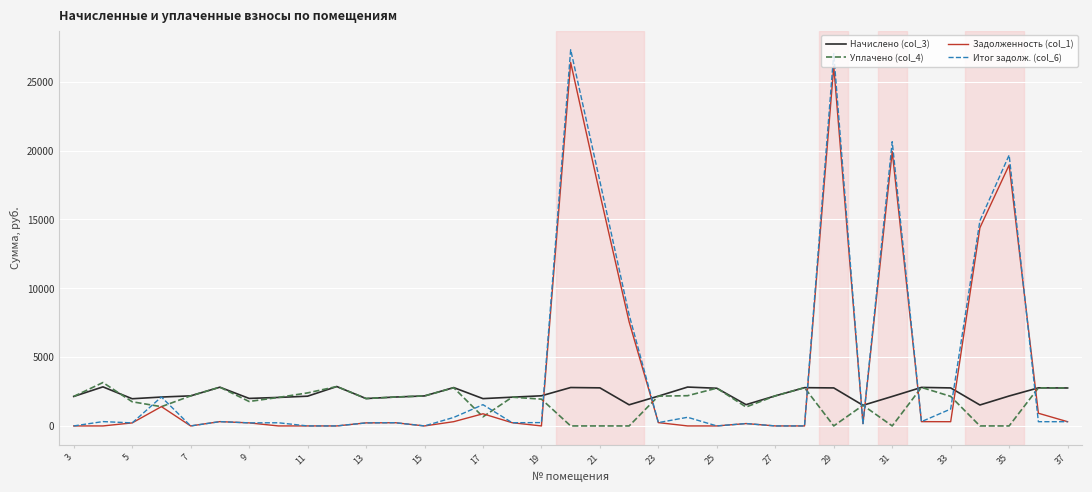

Which series has the largest range (max minus min)?

Итог задолж. (col_6)